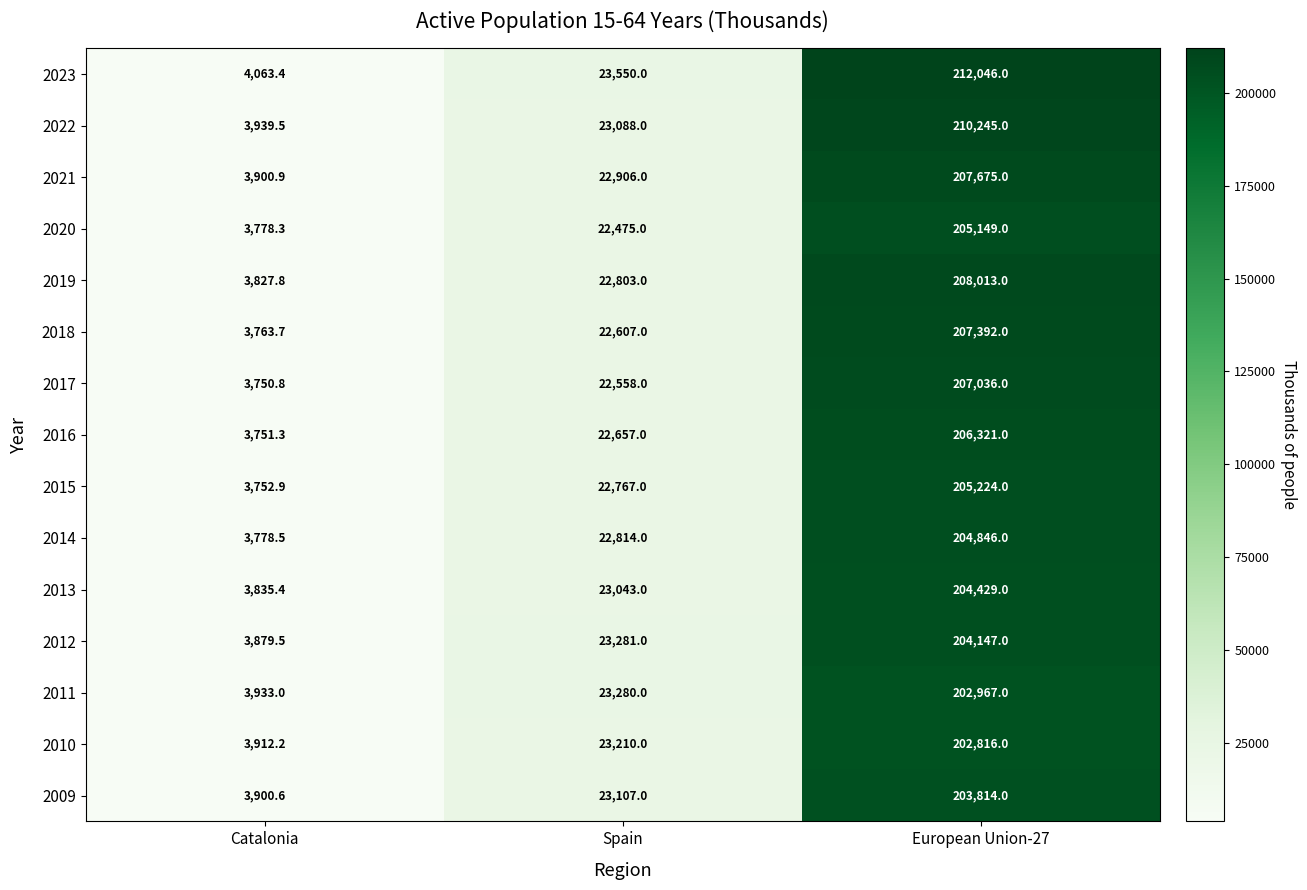

Which series has the largest total across all categories?

2023